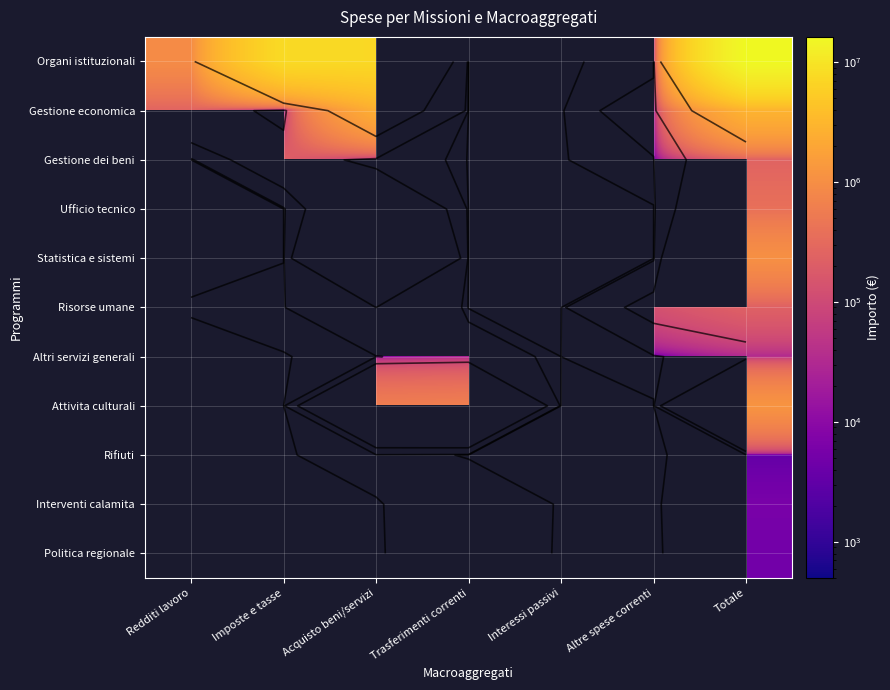

Between Interessi passivi and Totale, which series saw the biggest shift?

Altri servizi generali